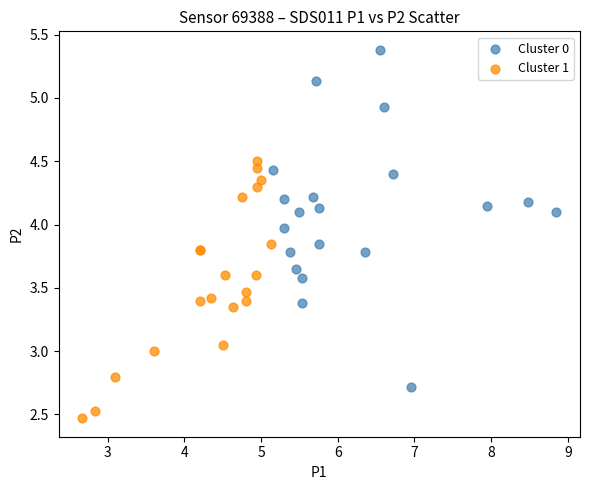

Which series reaches the maximum Y coordinate?

Cluster 0